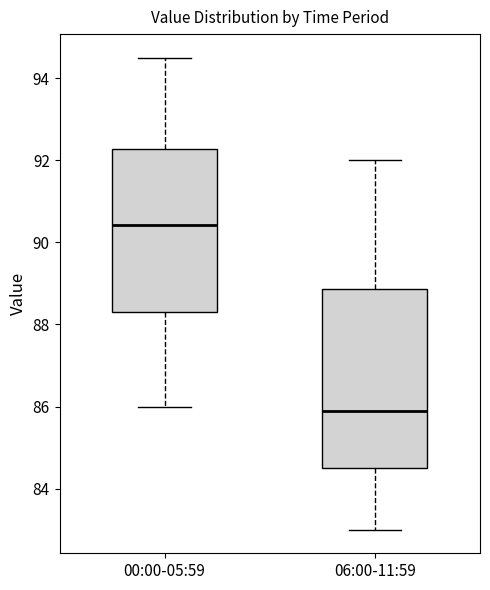

Reading left to right, transcribe this box plot: for each box, give where its median line is, the range the box spans, and where its two whiskers end, as read against the y-axis. The values are not printed on the chart, so give them approximately, as read against the axis.

00:00-05:59: median 90.4, box 88.4 to 92.2, whiskers 86.0 to 94.6
06:00-11:59: median 86.0, box 84.6 to 88.8, whiskers 83.0 to 92.0